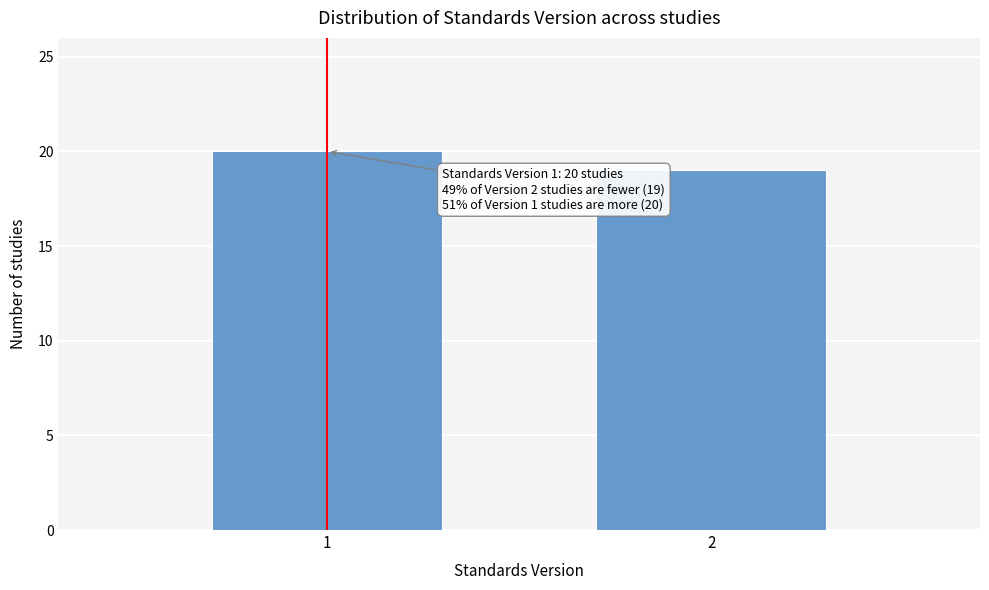

Reading left to right, extract all data points from this chart.

1=20	2=19